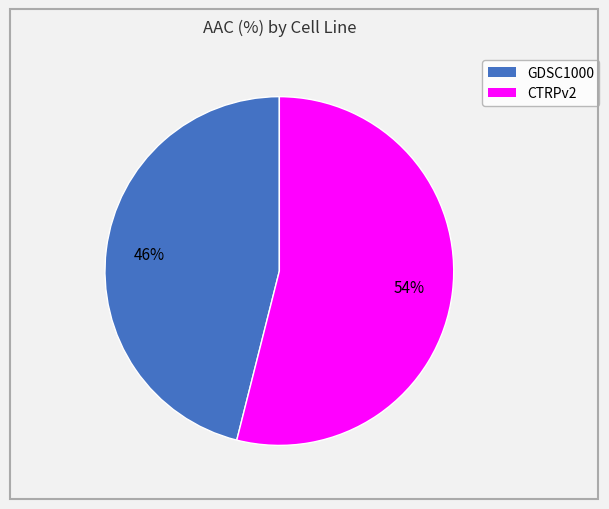

Between CTRPv2 and GDSC1000, which is larger?

CTRPv2